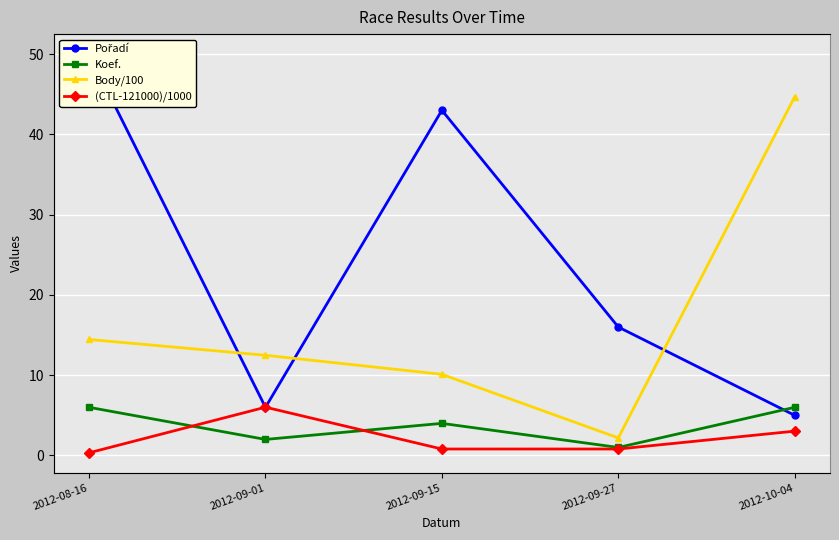

What is the average value of the Pořadí series?

24.0